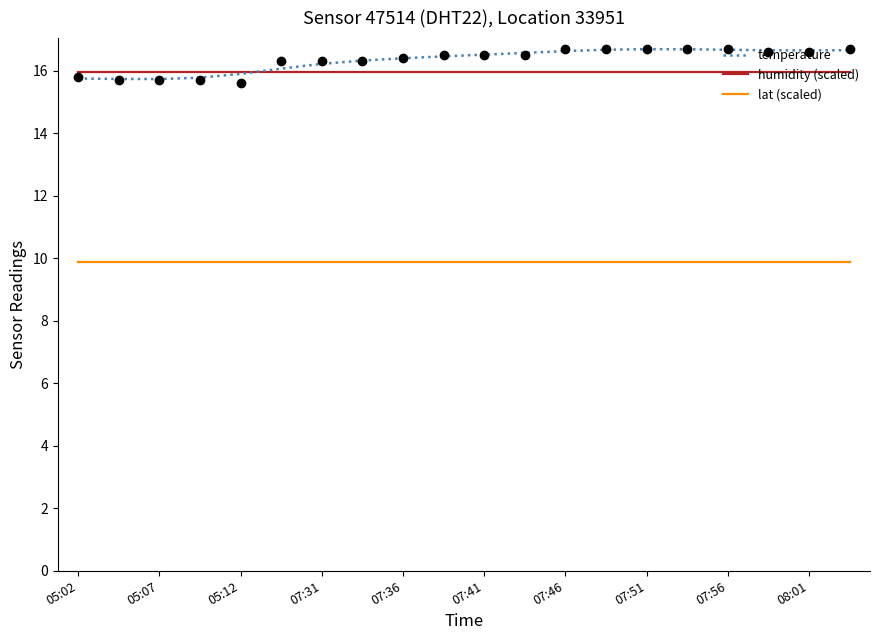

At how many categories does at least one series exceed 11?

20